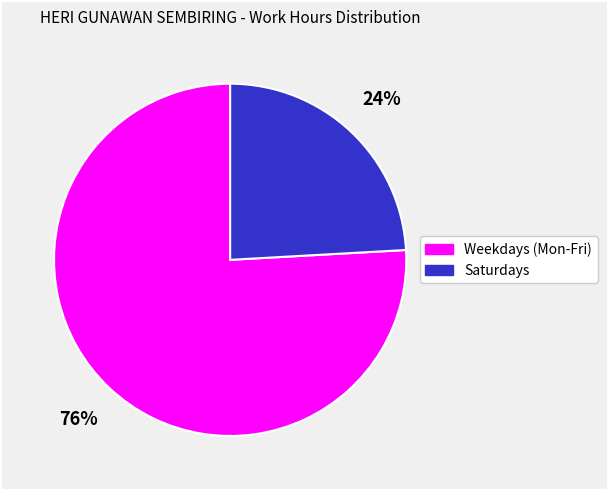

To the nearest percent, what is the difference between the largest and smallest slice percentages?

52%